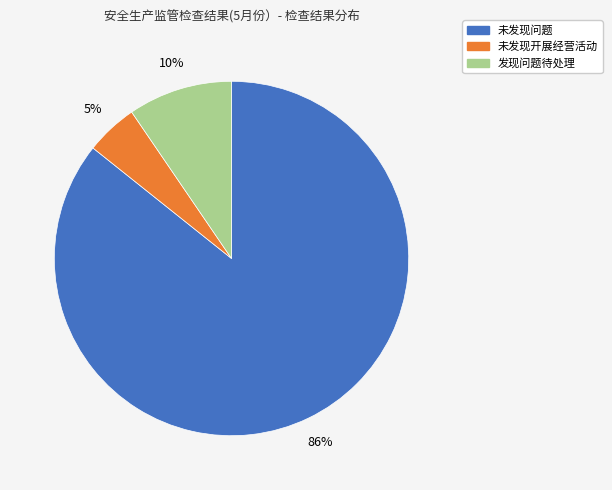

To the nearest percent, what is the average slice percentage?

33%